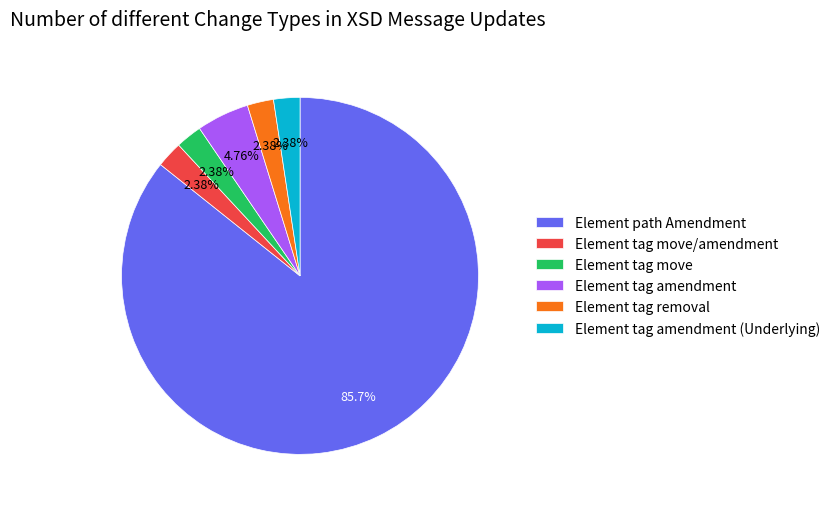

What is the largest slice in the pie chart?

Element path Amendment